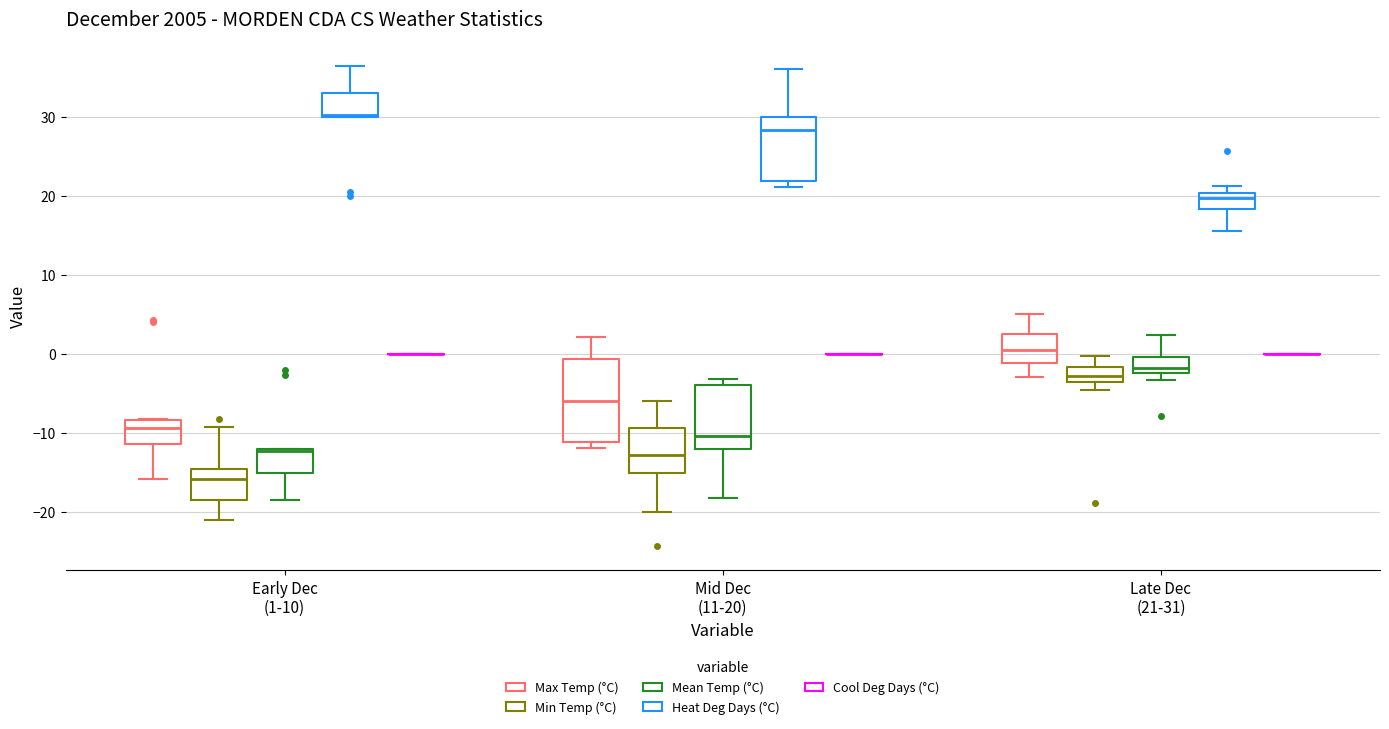

Comparing the boxes themselves (not the whiskers), which one is the tallest?

Mid Dec (11-20) (Max Temp (°C))